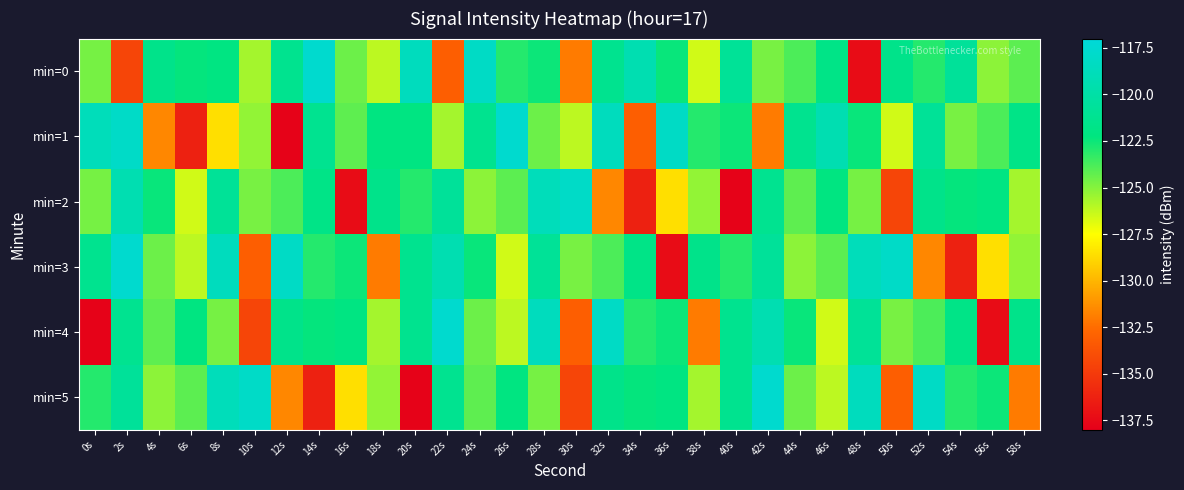

Rank the series by their maximum value, from lowest to highest.

min=2, min=0, min=1, min=3, min=4, min=5